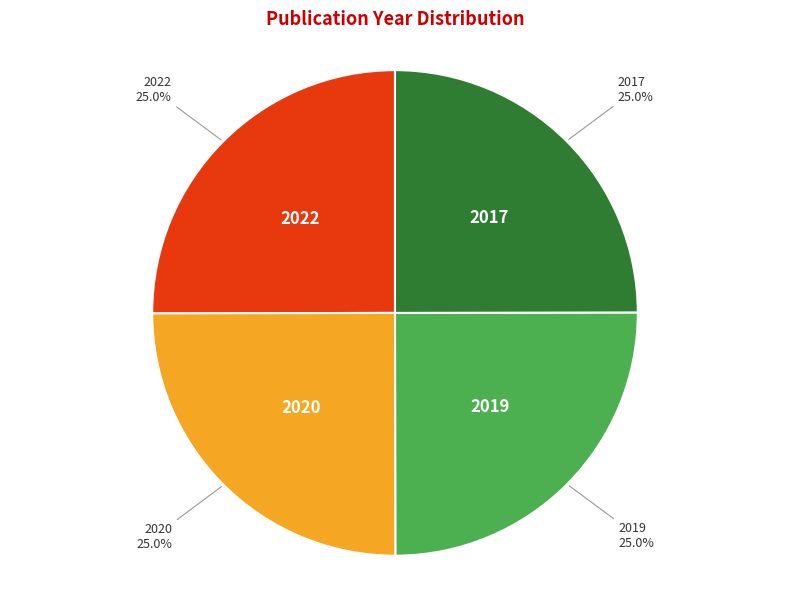

Does 2017 represent more than half of the total?

No